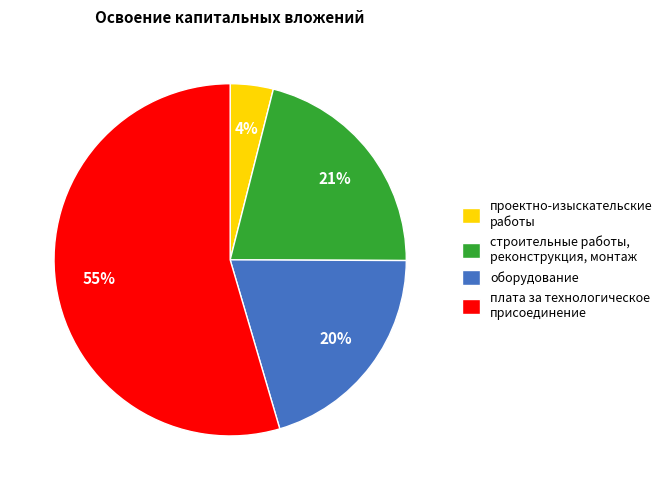

Combined, do оборудование and плата за технологическое присоединение account for over 50%?

Yes